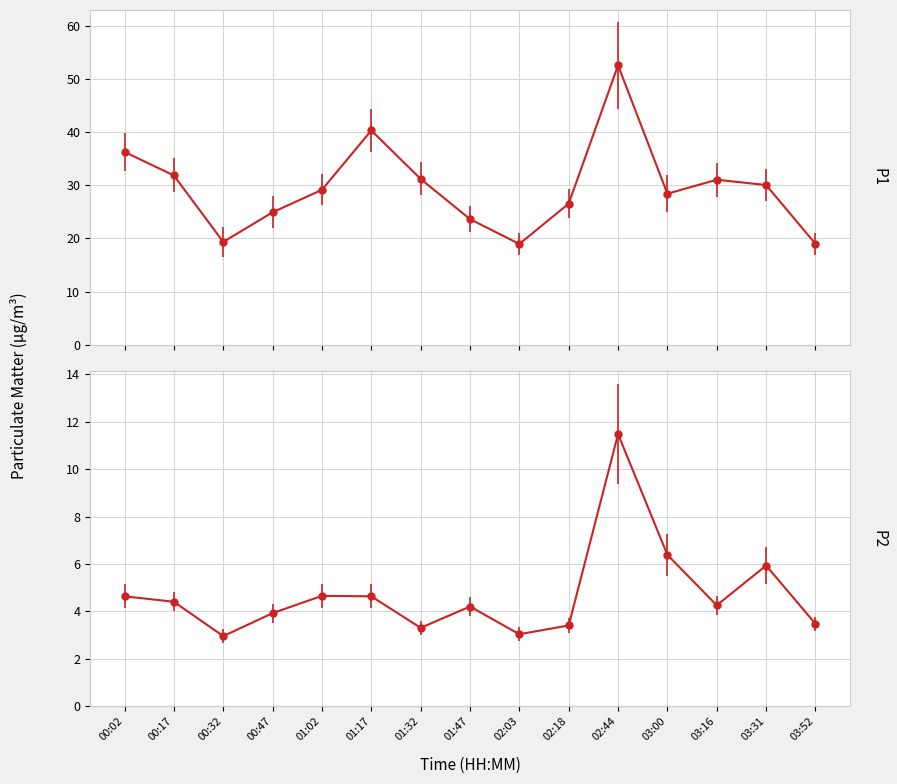

What is the minimum value shown in the chart?

3.0